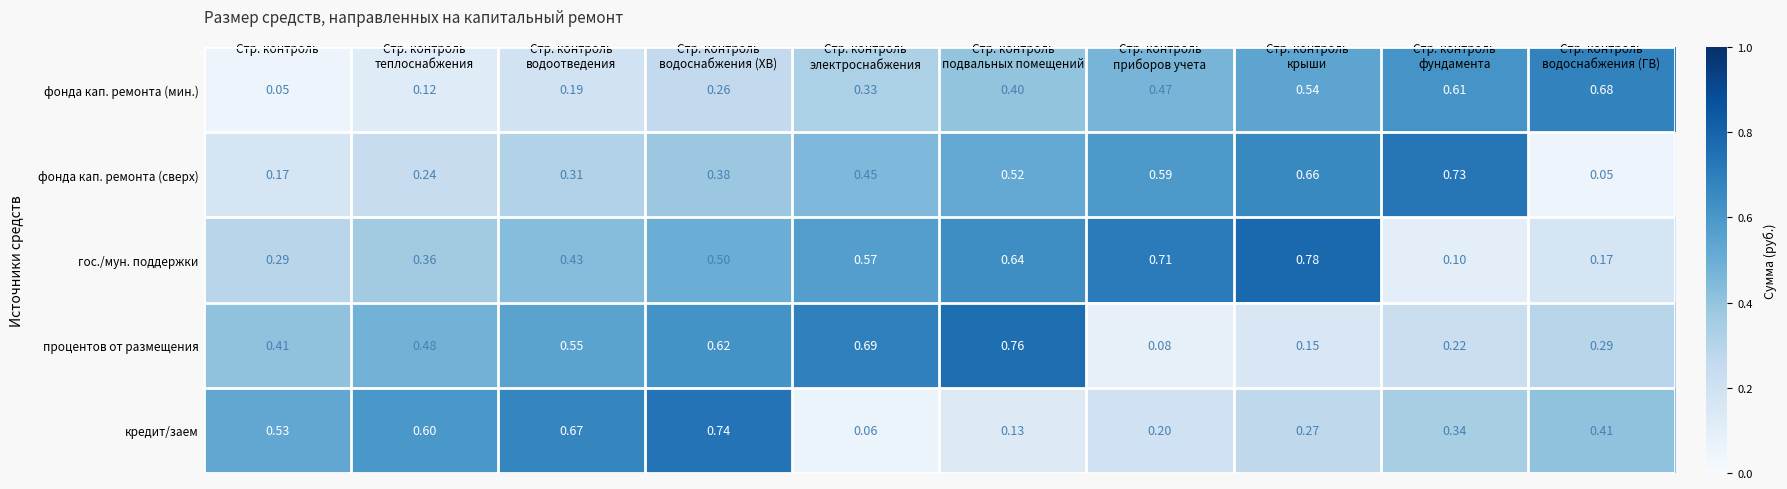

At Стр. контроль
крыши, list the series in order from smallest to largest.

процентов от размещения, кредит/заем, фонда кап. ремонта (мин.), фонда кап. ремонта (сверх), гос./мун. поддержки